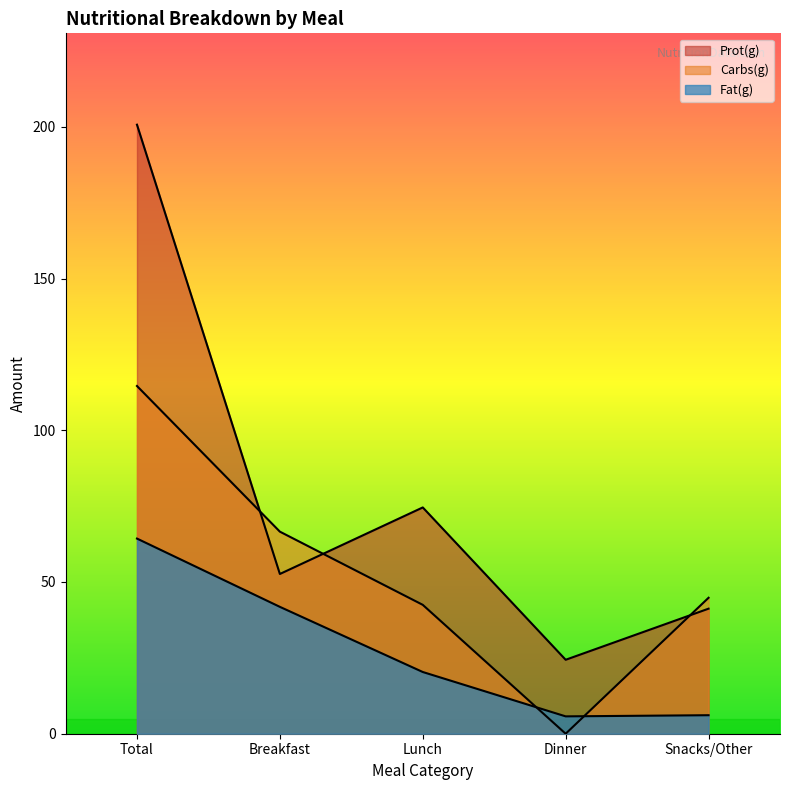

True or false: Fat(g) and Carbs(g) intersect in this chart.

True